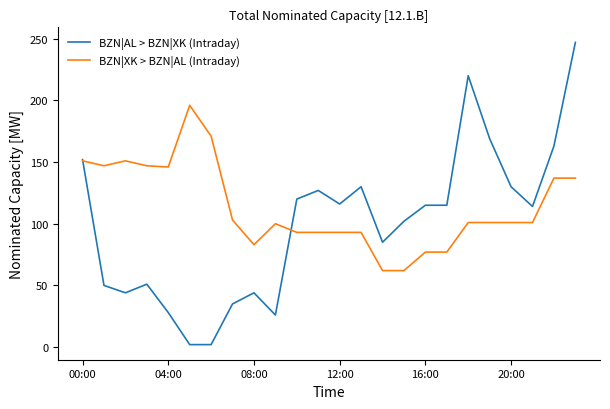

What is the greatest value displayed?

247